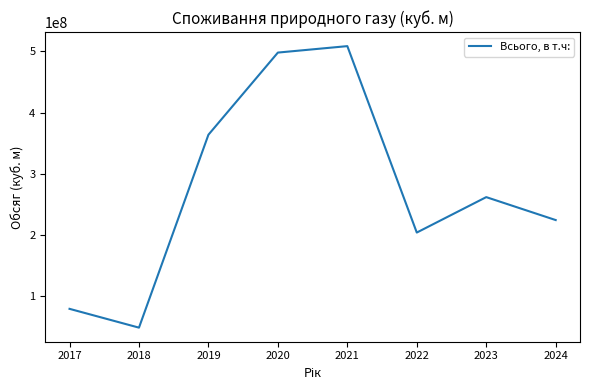

Reading left to right, transcribe all the data shown in this chart.

79165000	48417000	363780000	498075142	508618110	203865283	261786234	224284947